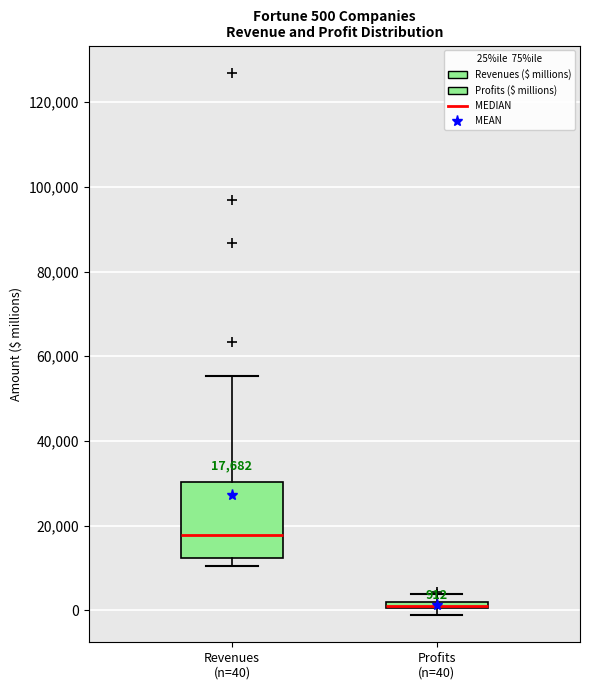

Comparing the boxes themselves (not the whiskers), which one is the tallest?

Revenues (n=40)